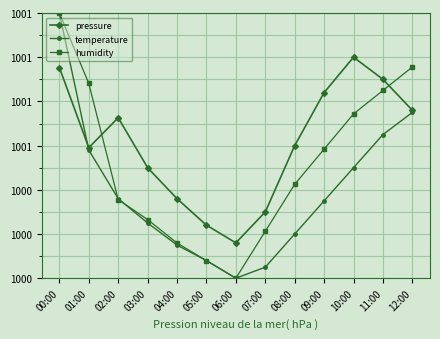

What are all the series names shown in the legend?

pressure, temperature, humidity